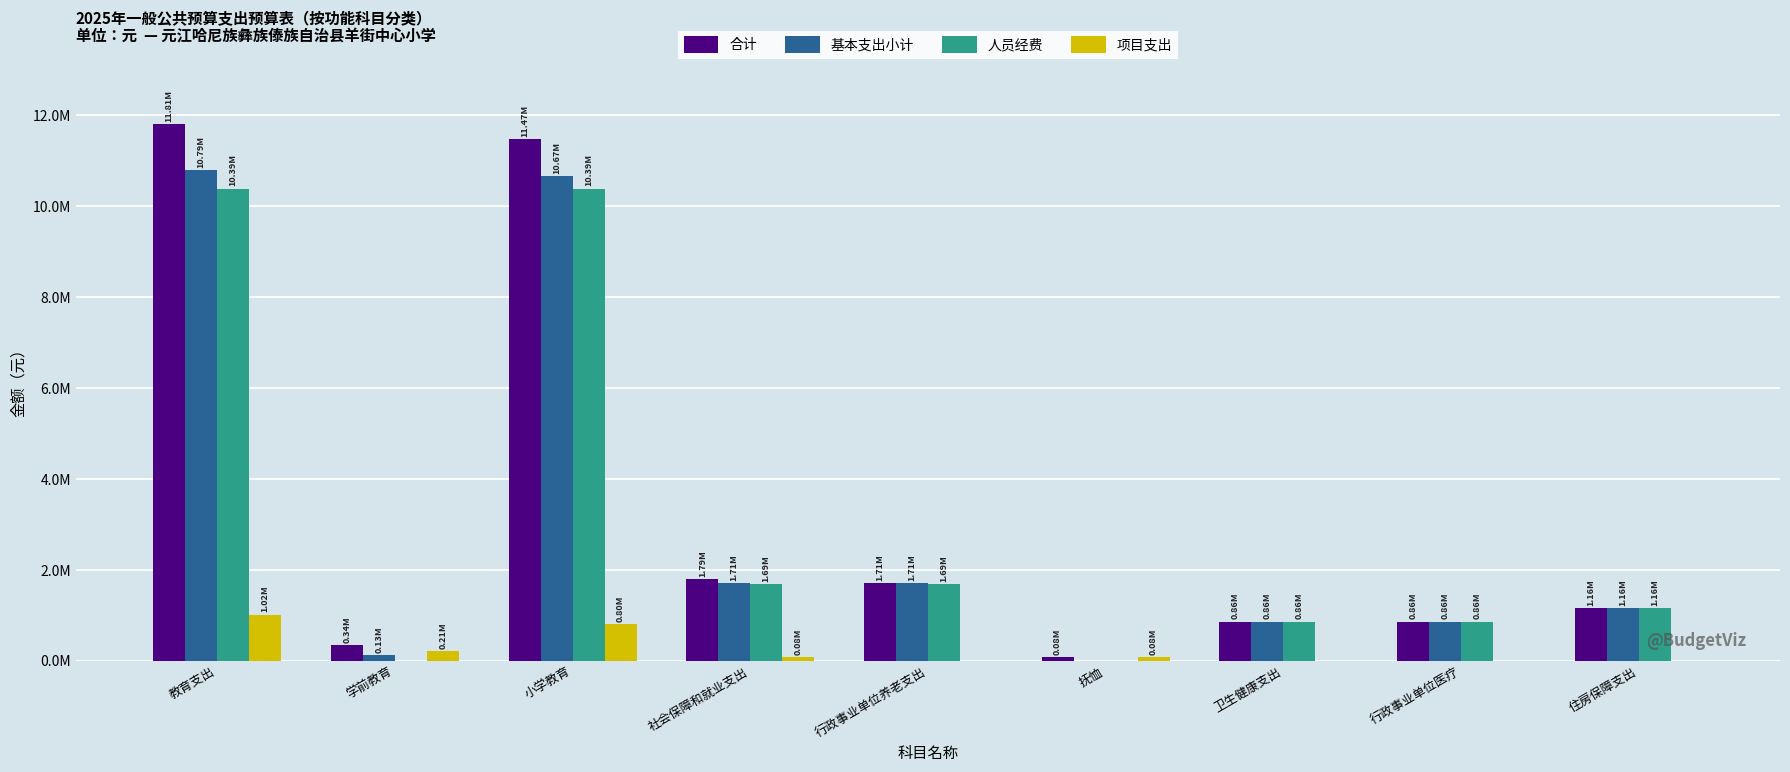

What are all the series names shown in the legend?

合计, 基本支出小计, 人员经费, 项目支出